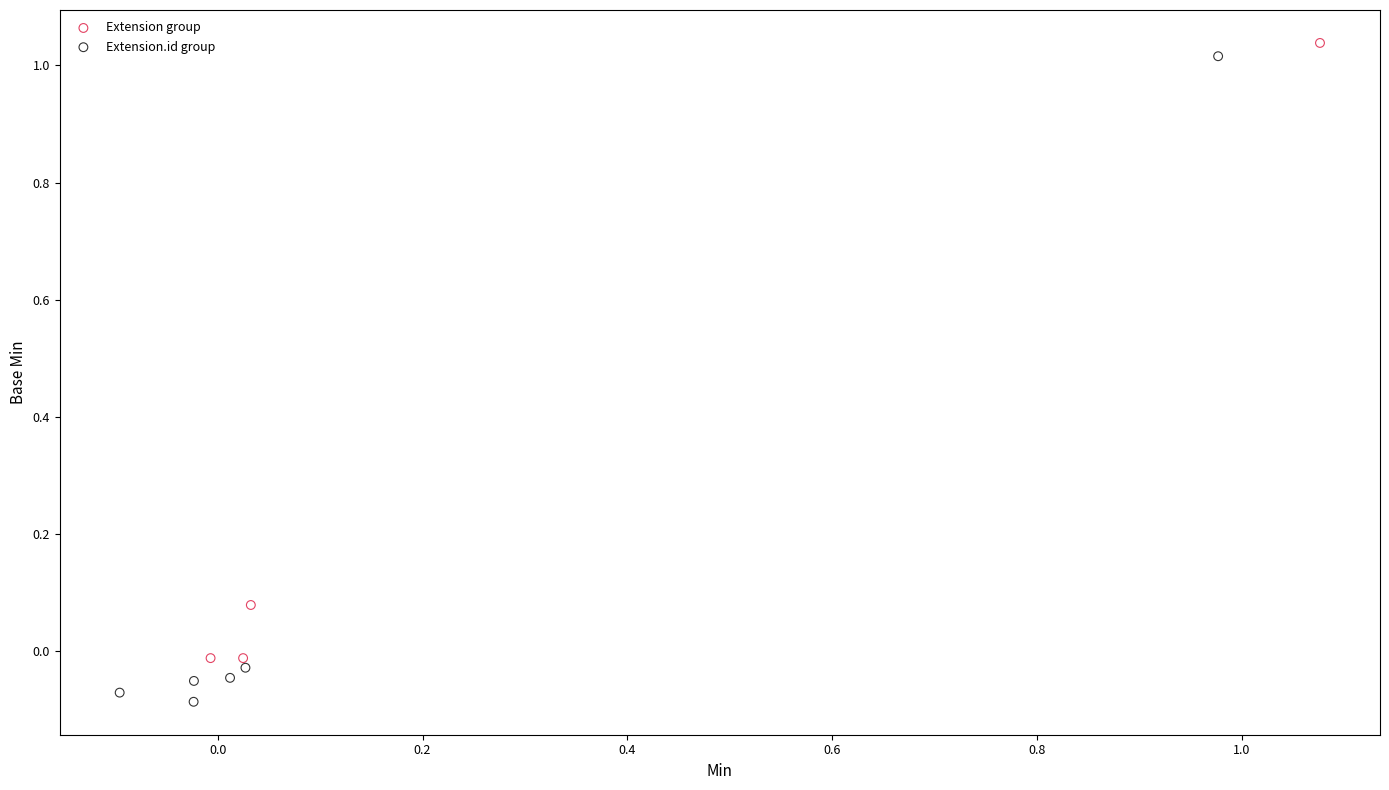

Which series has the widest spread of Y values?

Extension.id group